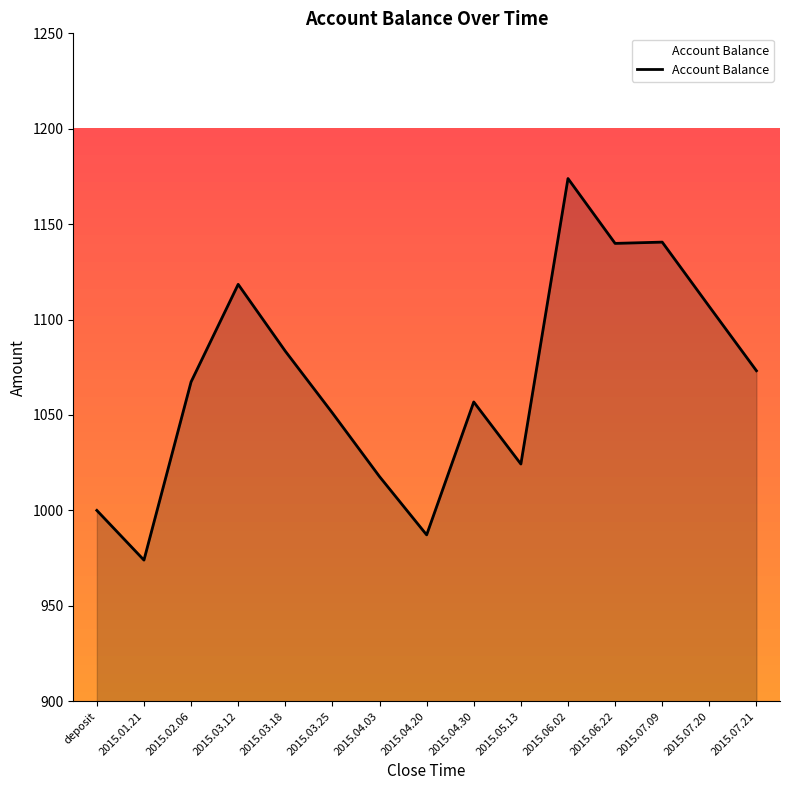

The chart shows a value of 1067.3 at 2015.02.06. True or false?

True